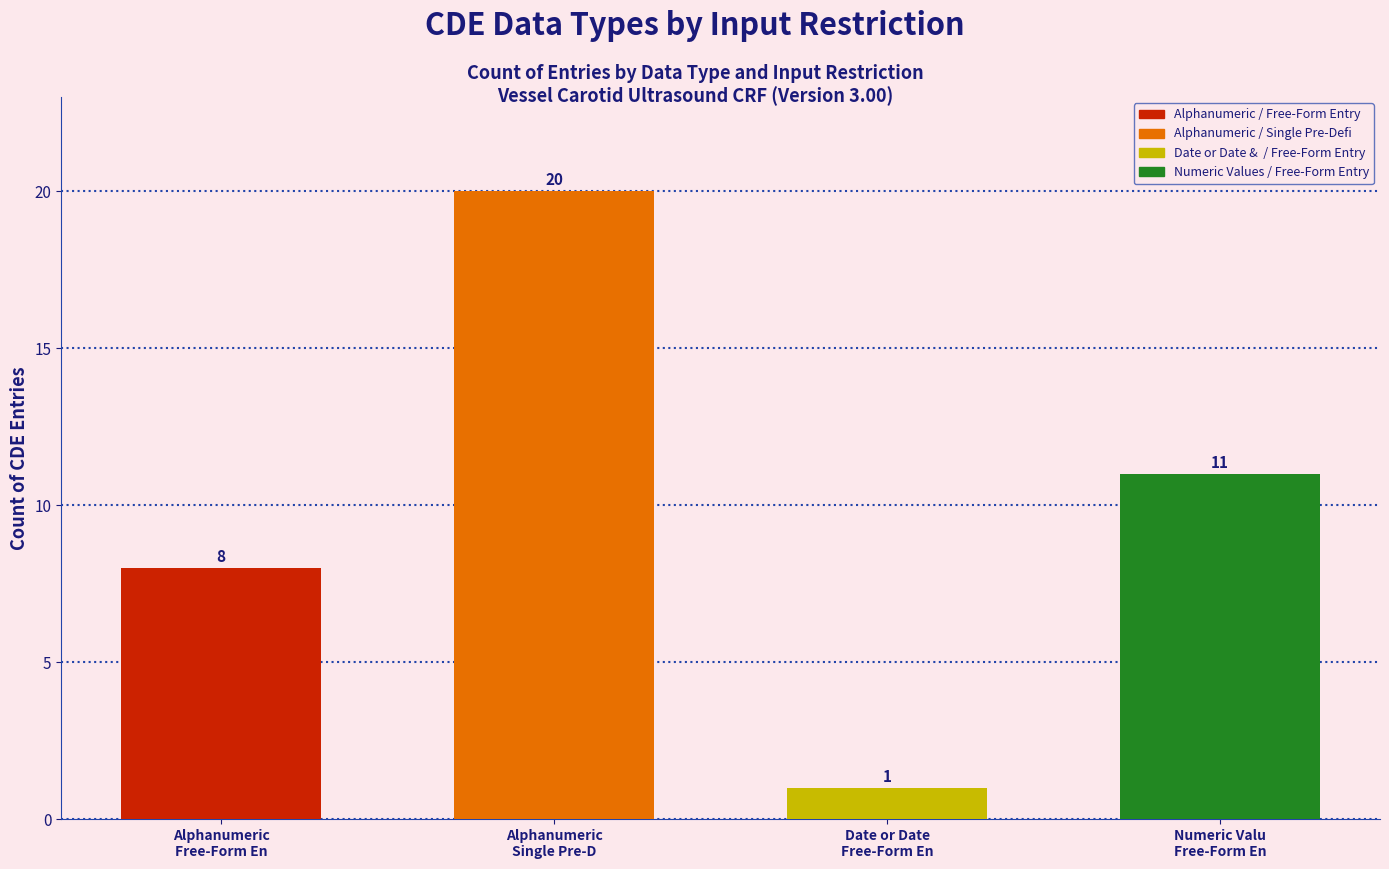

Does the chart contain stacked bars?

No